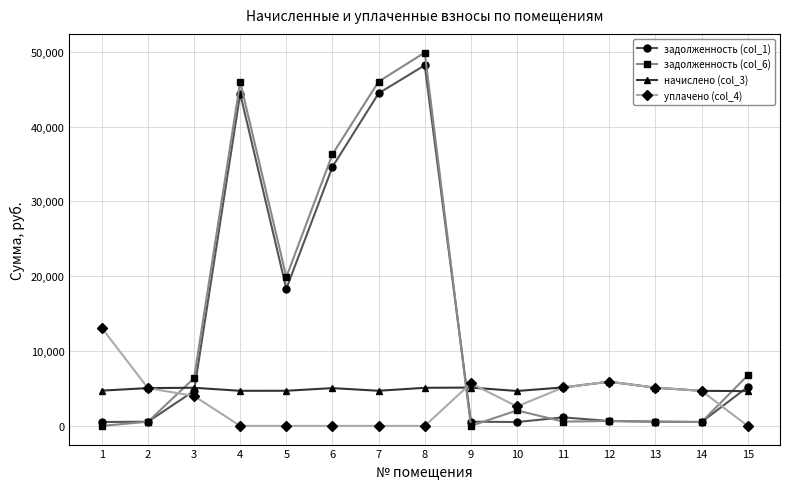

At which category is the sum across all series the highest?

8